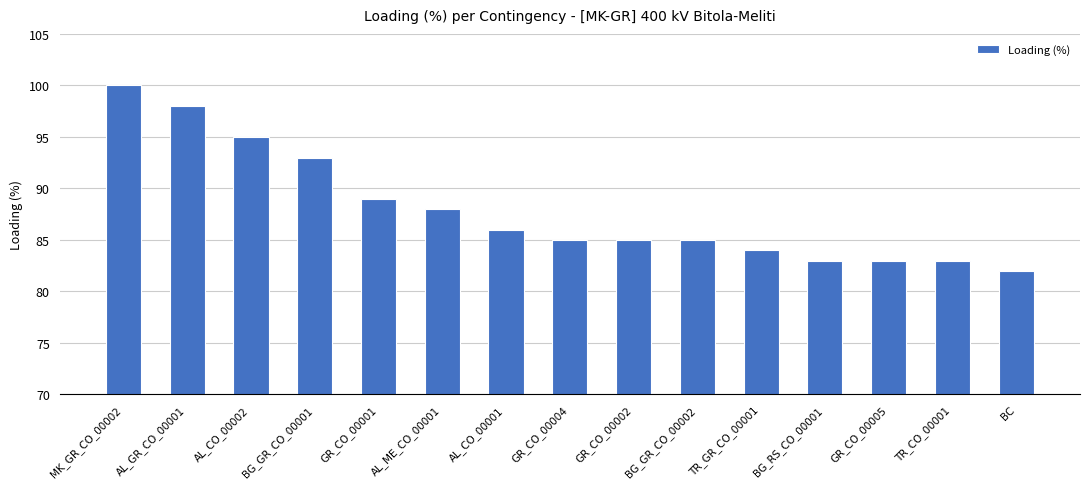

Count the number of data series in this chart.

1